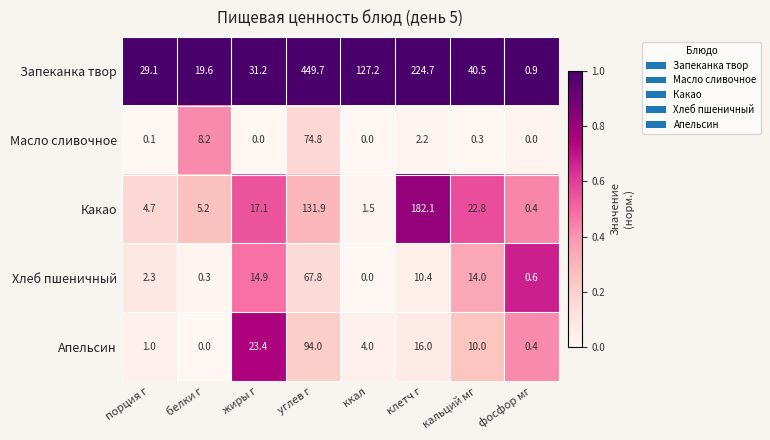

Which series has the widest spread of values?

Запеканка твор